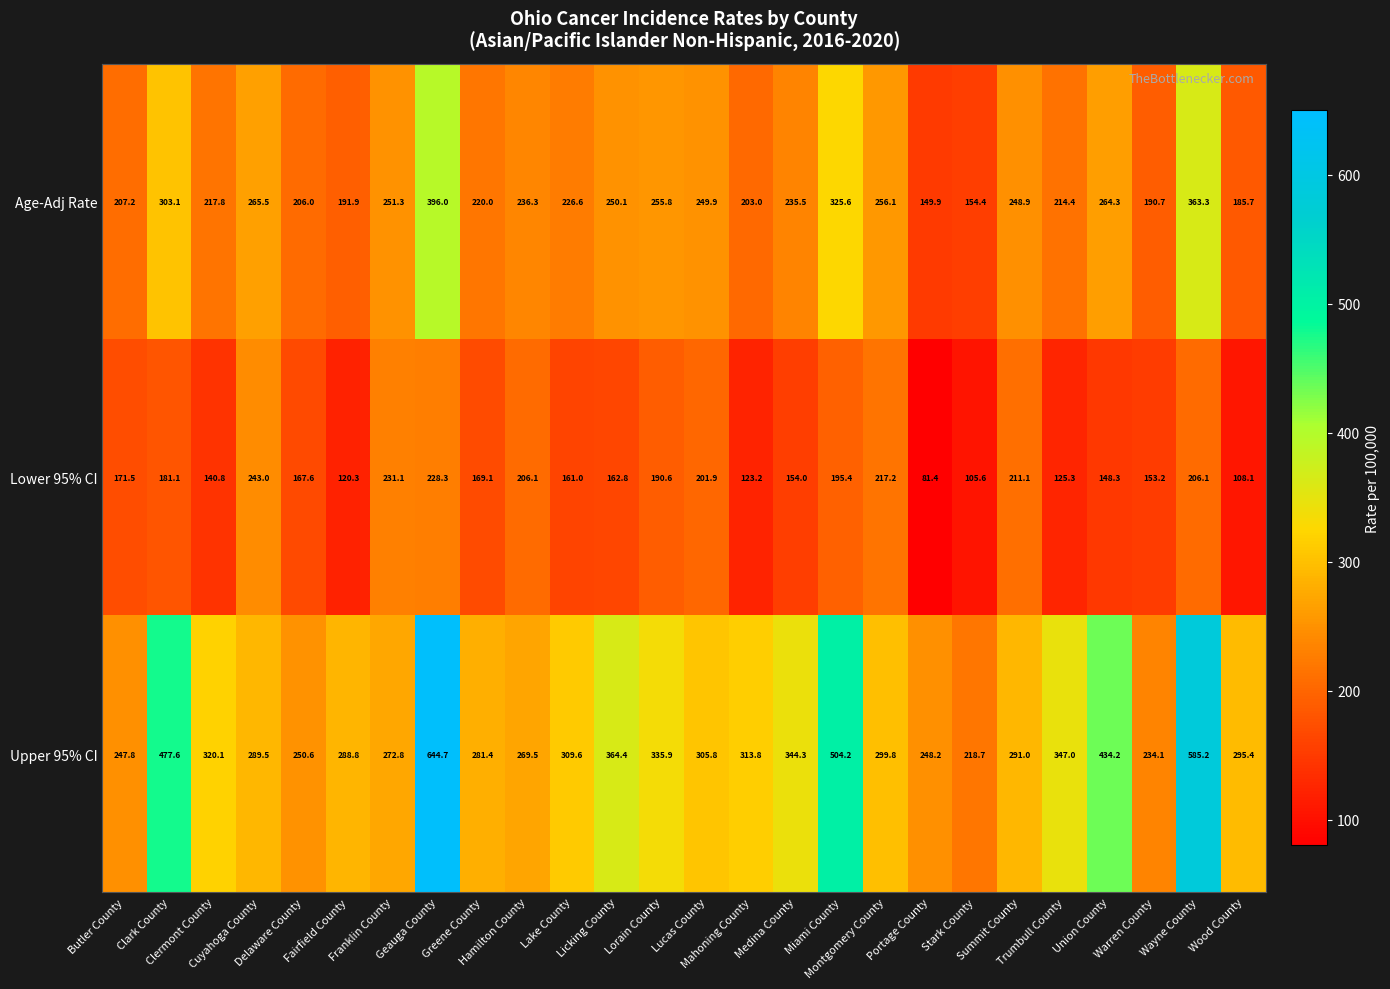

What is the maximum value for Upper 95% CI?

644.7